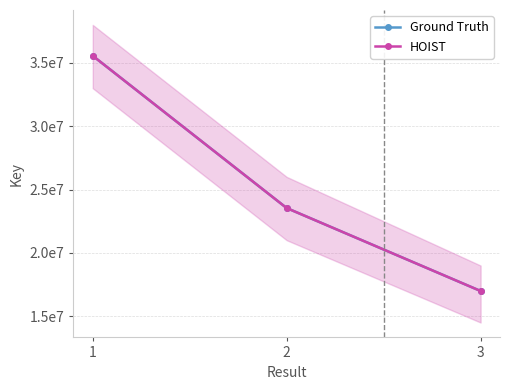

What is the minimum value shown in the chart?

16989612